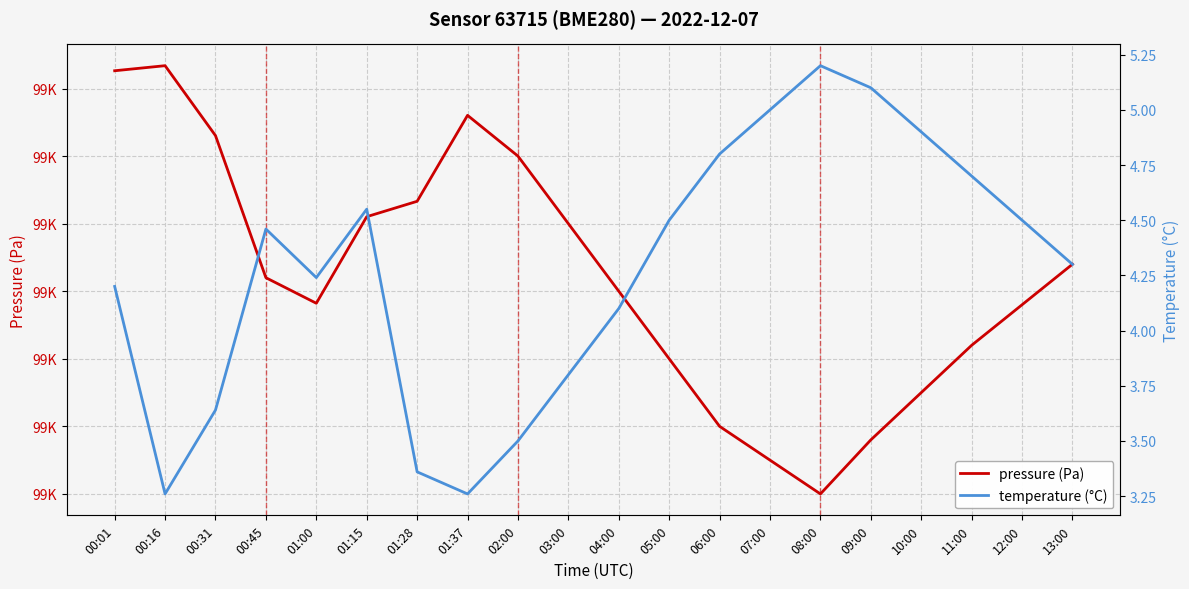

Reading right to left, what are all the values shown in this chart?

pressure (Pa): 13:00=98854.0	12:00=98848.0	11:00=98842.0	10:00=98835.0	09:00=98828.0	08:00=98820.0	07:00=98825.0	06:00=98830.0	05:00=98840.0	04:00=98850.0	03:00=98860.0	02:00=98870.0	01:37=98876.0	01:28=98863.3	01:15=98861.0	01:00=98848.2	00:45=98852.0	00:31=98873.0	00:16=98883.4	00:01=98882.6
temperature (°C): 13:00=4.3	12:00=4.5	11:00=4.7	10:00=4.9	09:00=5.1	08:00=5.2	07:00=5.0	06:00=4.8	05:00=4.5	04:00=4.1	03:00=3.8	02:00=3.5	01:37=3.3	01:28=3.4	01:15=4.5	01:00=4.2	00:45=4.5	00:31=3.6	00:16=3.3	00:01=4.2